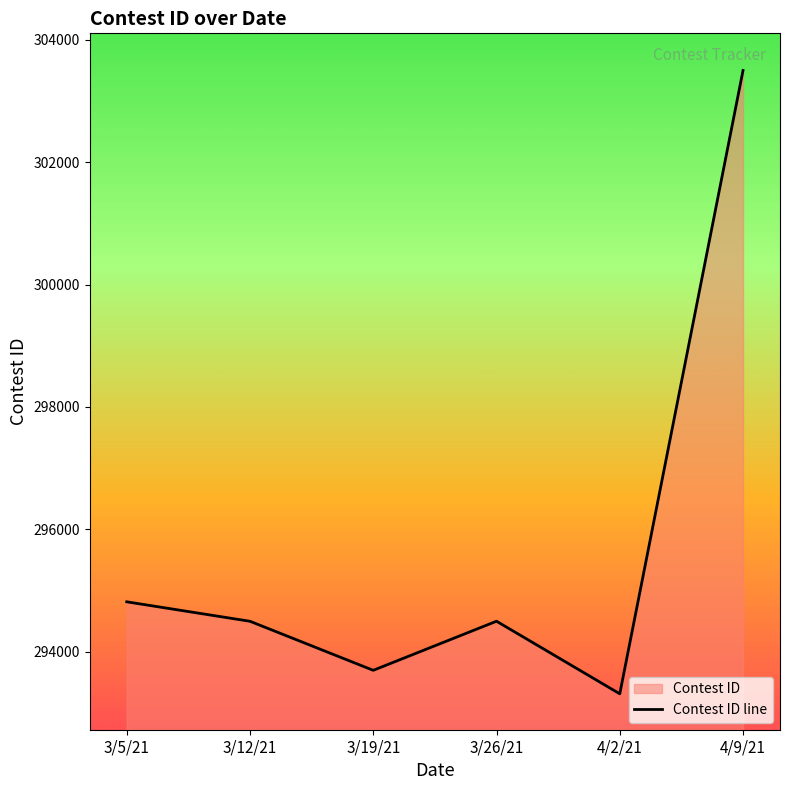

Approximately how many times larger is the value at 3/19/21 compared to 3/12/21?

1.0